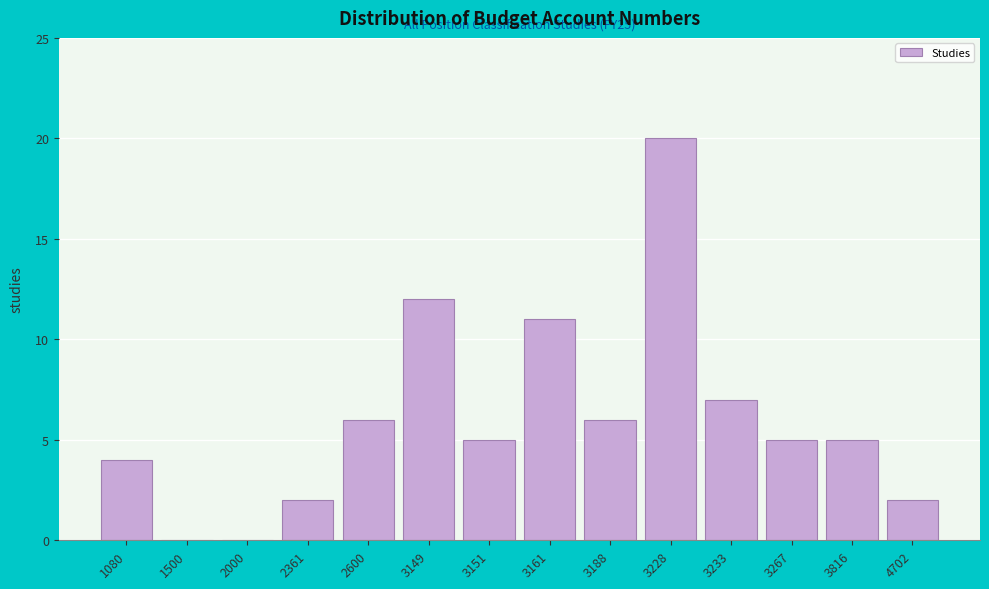

Reading left to right, what are all the values shown in this chart?

1080=4	1500=0	2000=0	2361=2	2600=6	3149=12	3151=5	3161=11	3188=6	3228=20	3233=7	3267=5	3816=5	4702=2